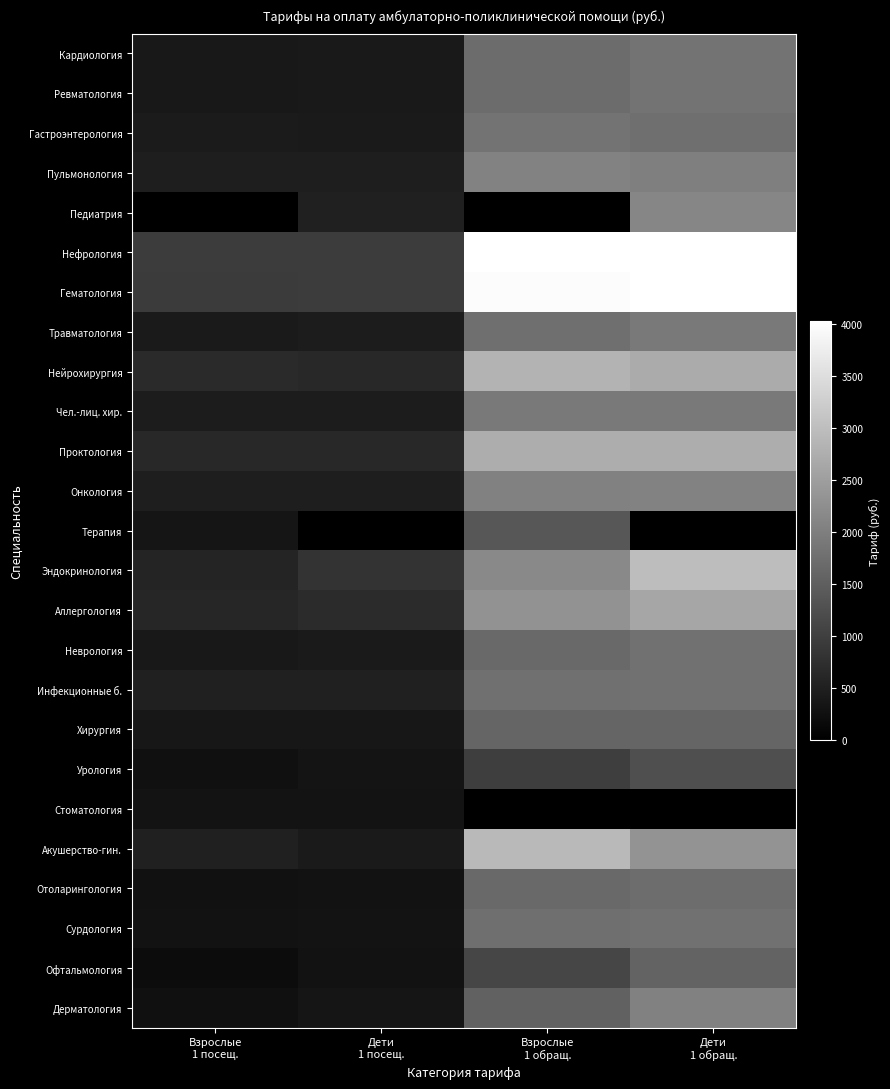

Between Взрослые
1 посещ. and Дети
1 посещ., which is larger?

Дети
1 посещ.